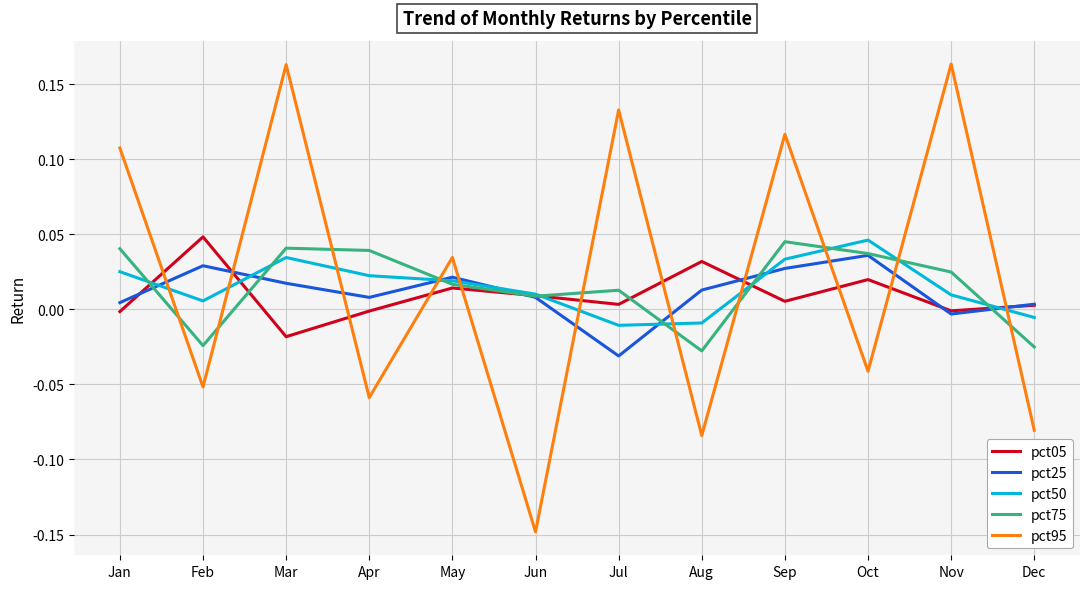

How many distinct data groups are displayed?

5